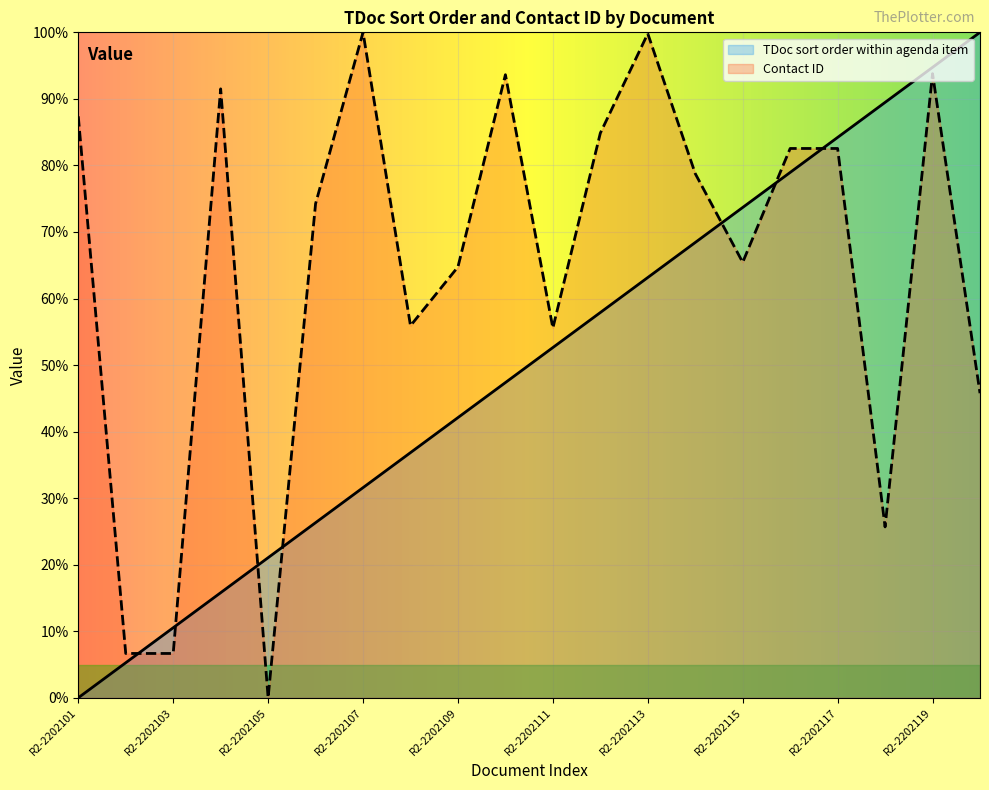

What is the difference between the TDoc sort order within agenda item values at R2-2202108 and R2-2202113?

26.3